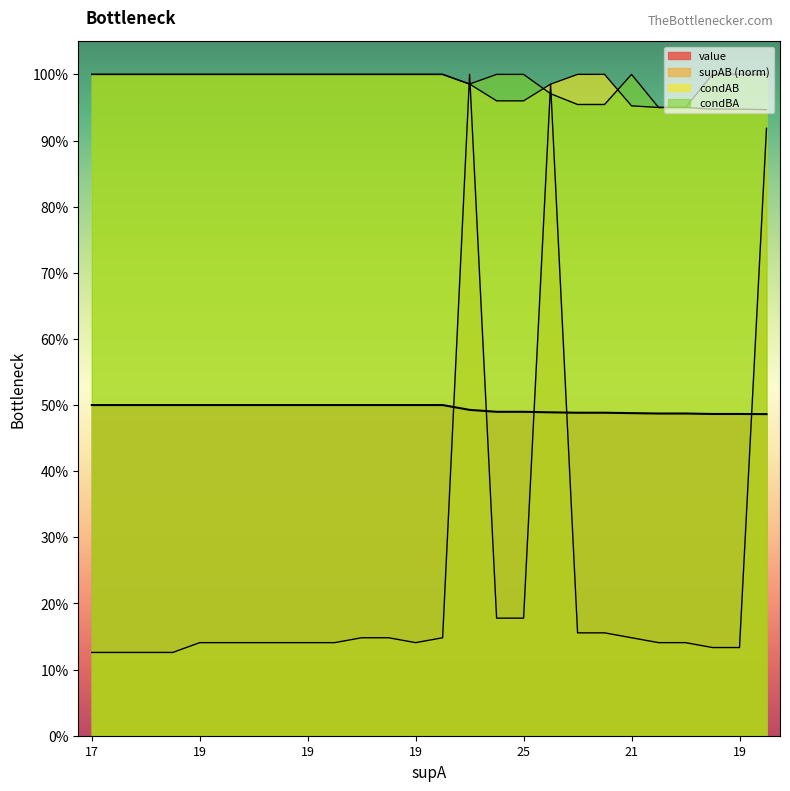

What is the sum of the supAB values at 19 and 19?

0.3